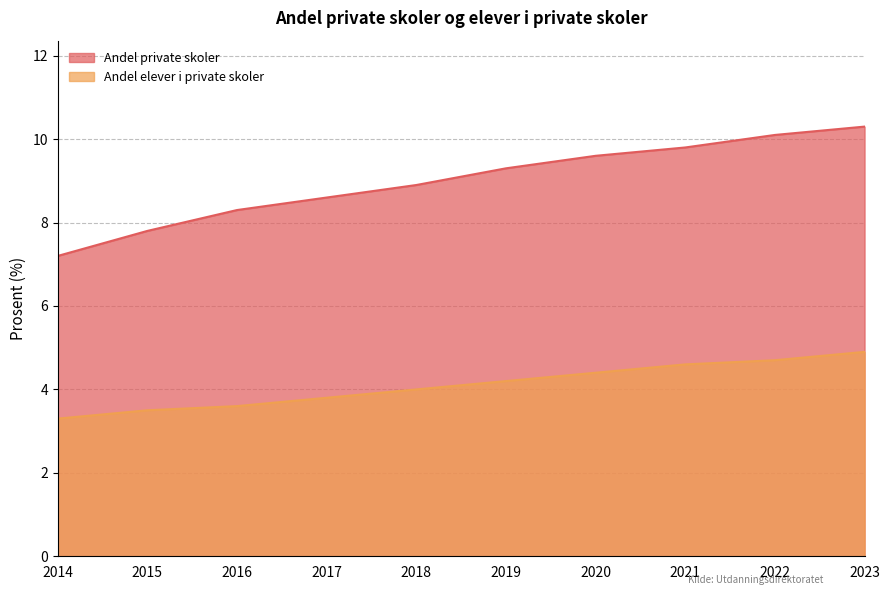

How many lines are shown in the chart?

2